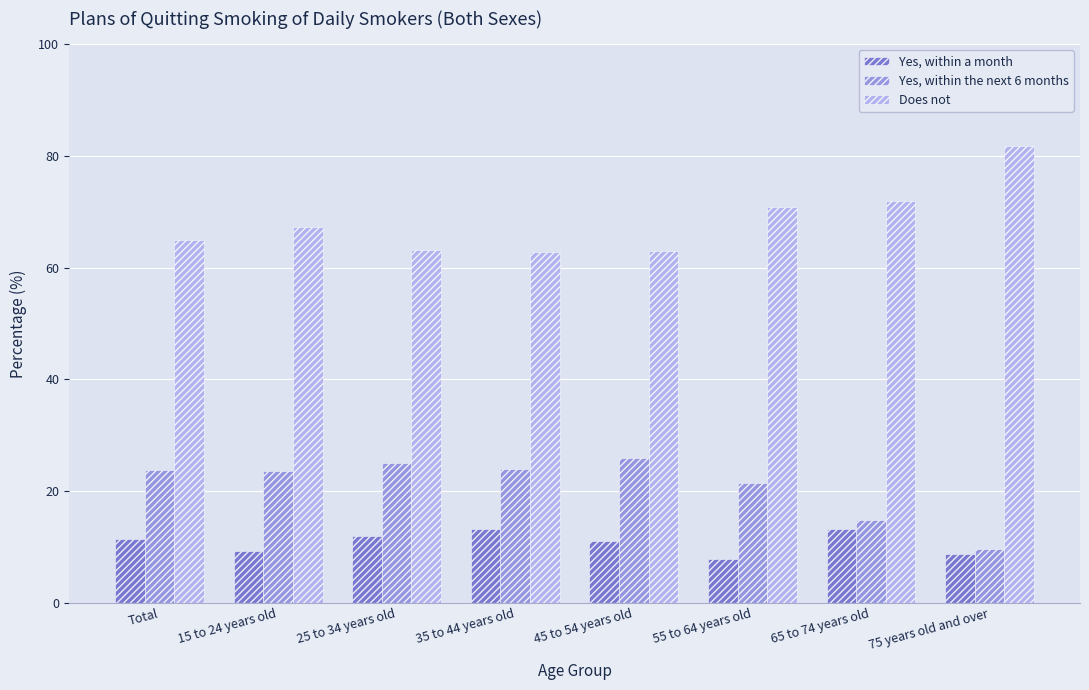

How many bars are there in total?

24